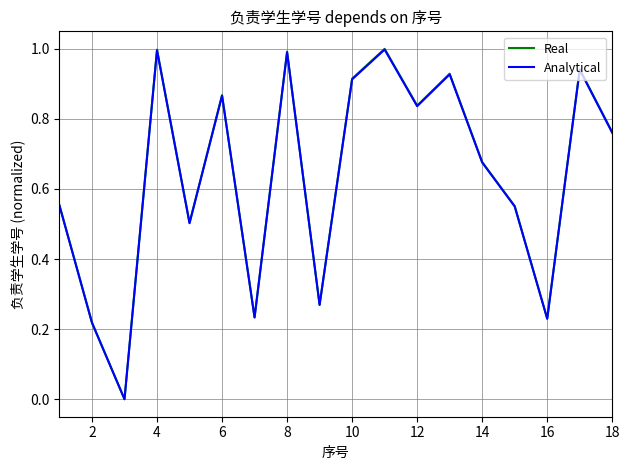

What is the highest value of the Analytical series?

1.0